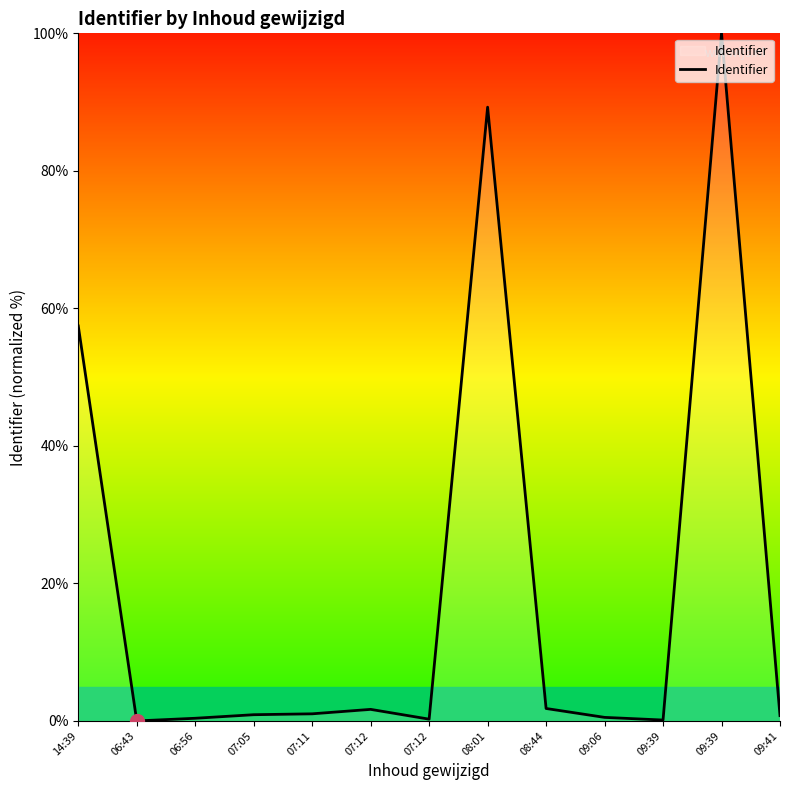

What is the sum of the values at 07:11 and 09:41?

1.8